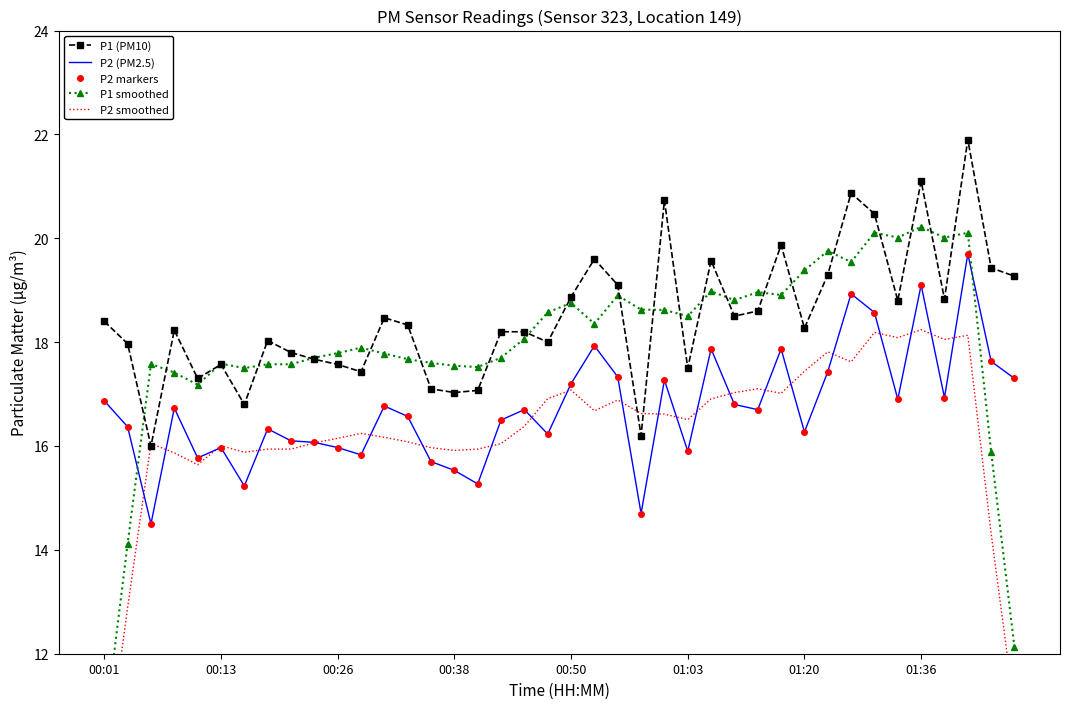

What is the greatest value displayed?

21.9